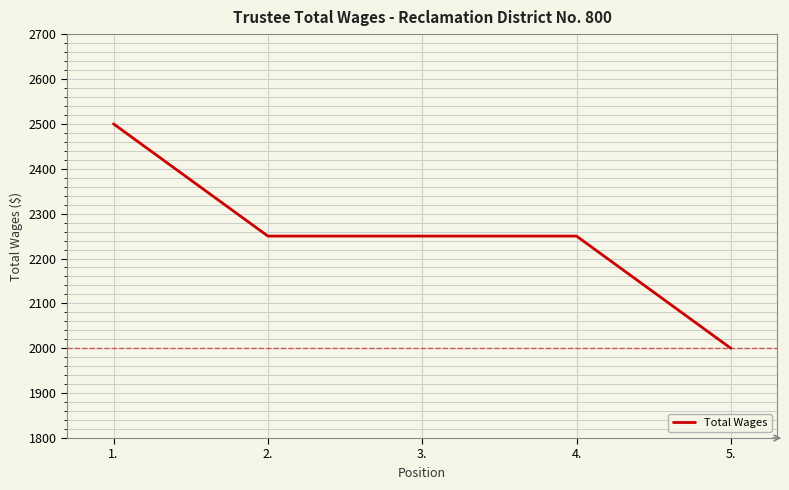

The value at 4. is 3244. True or false?

False